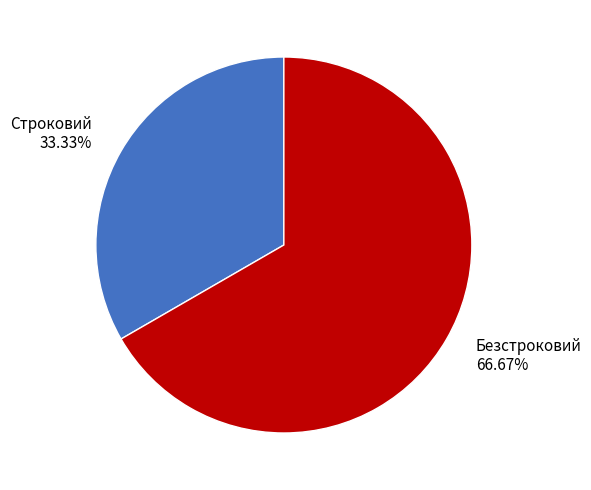

Which slice is the largest?

Безстроковий